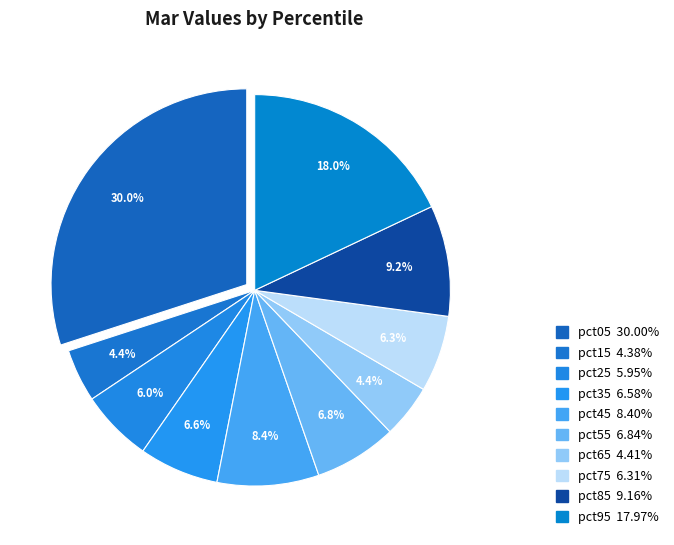

To the nearest percent, what portion does pct65 represent?

4%